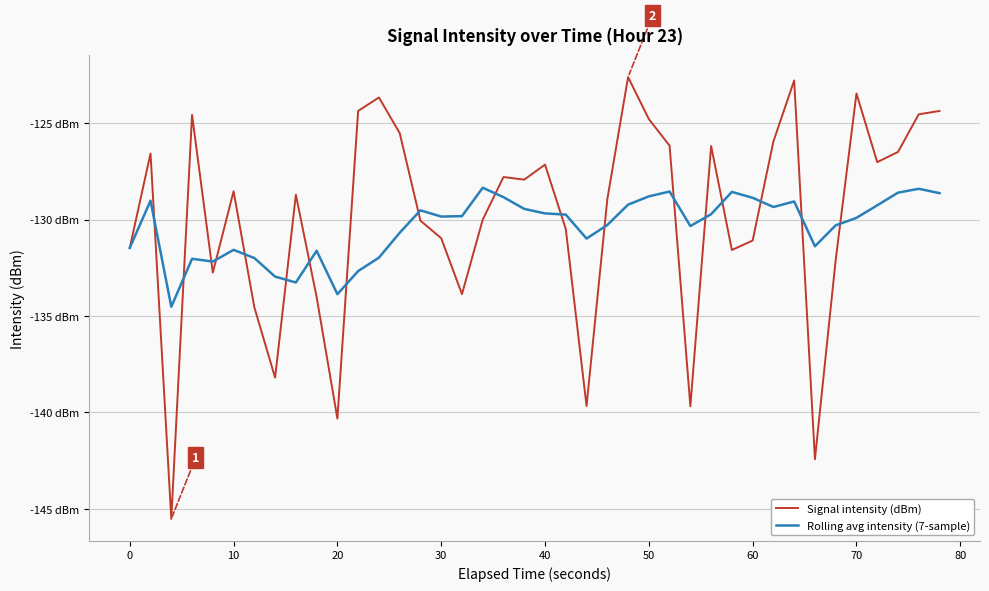

Which series has the widest spread of values?

Signal intensity (dBm)